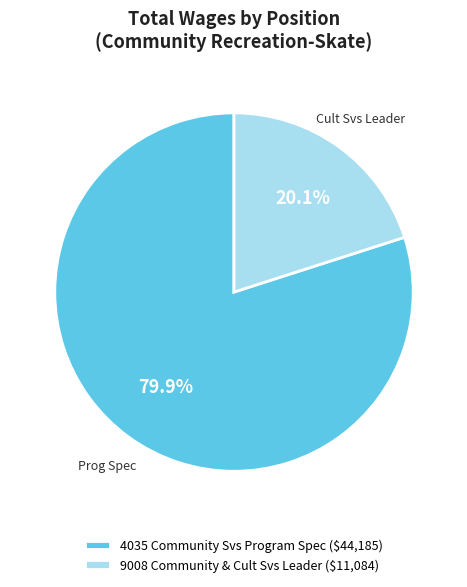

Is 4035 Community Svs Program Spec ($44,185) the majority of the pie?

Yes